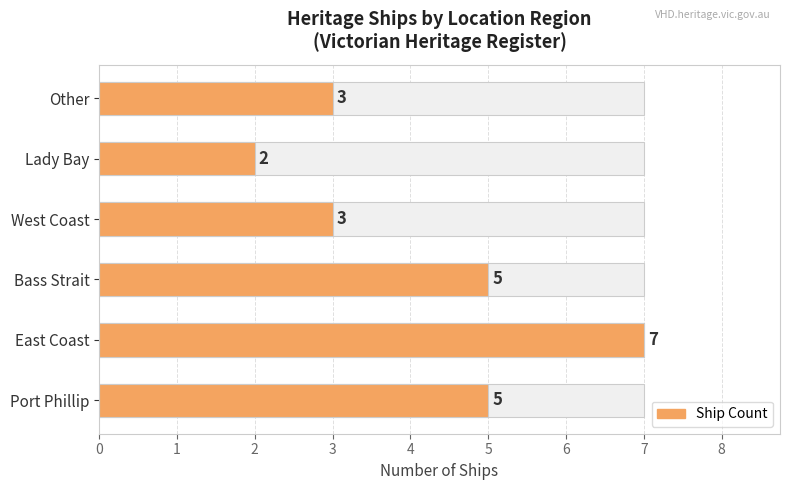

Does the chart contain any negative values?

No